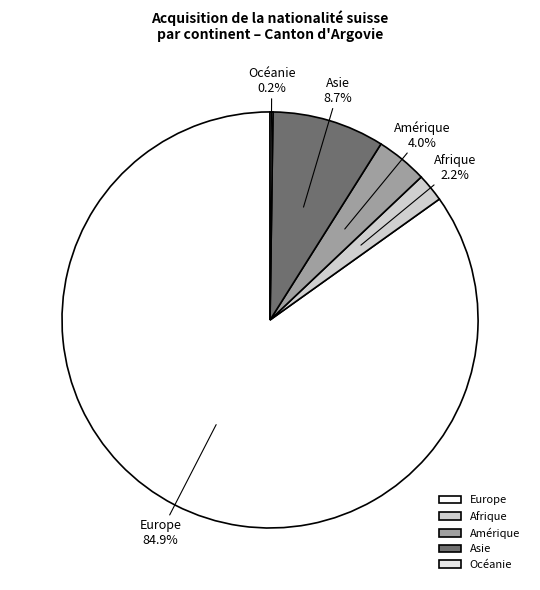

To the nearest percent, what is the difference between the largest and smallest slice percentages?

85%